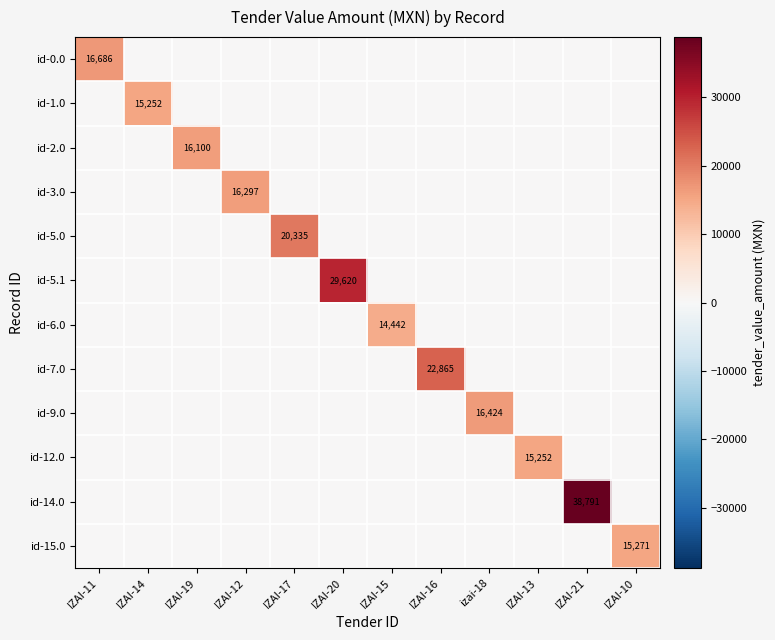

True or false: id-1.0 has a value of 15252 at IZAI-14.

True